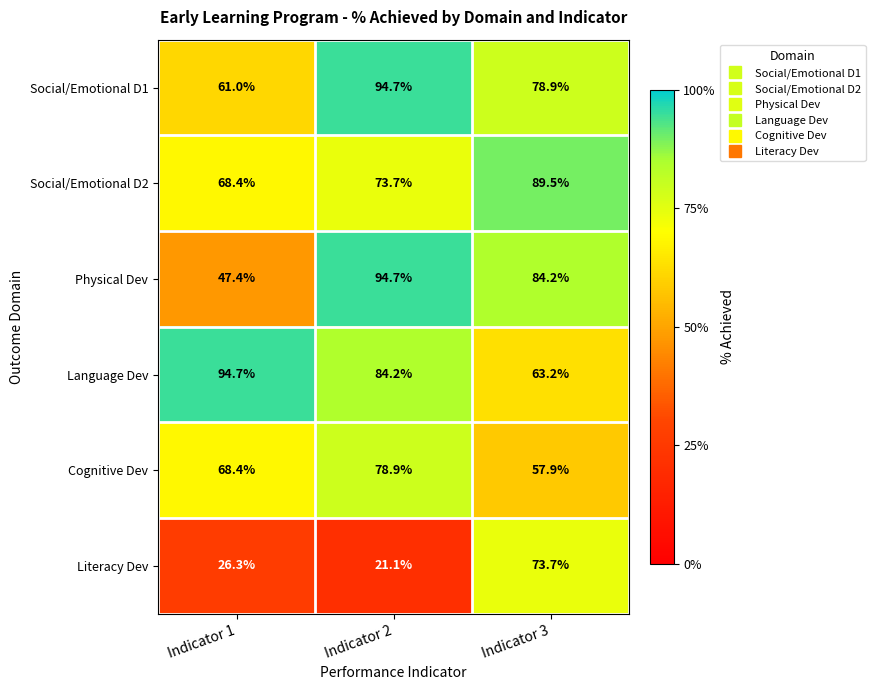

At which category is the sum across all series the highest?

Indicator 3